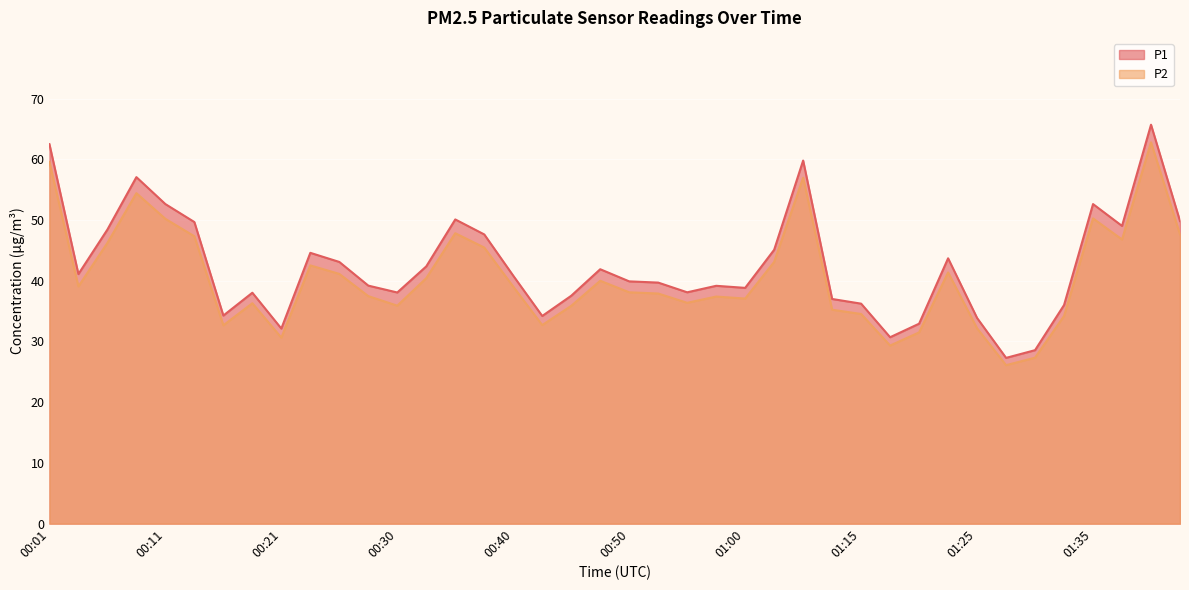

True or false: P1 and P2 intersect in this chart.

False